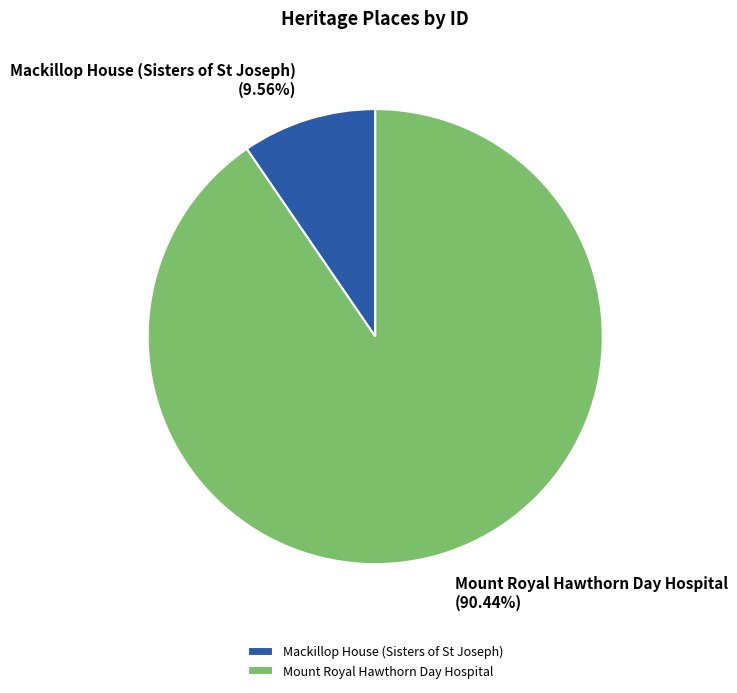

Which has a higher value, Mount Royal Hawthorn Day Hospital or Mackillop House (Sisters of St Joseph)?

Mount Royal Hawthorn Day Hospital